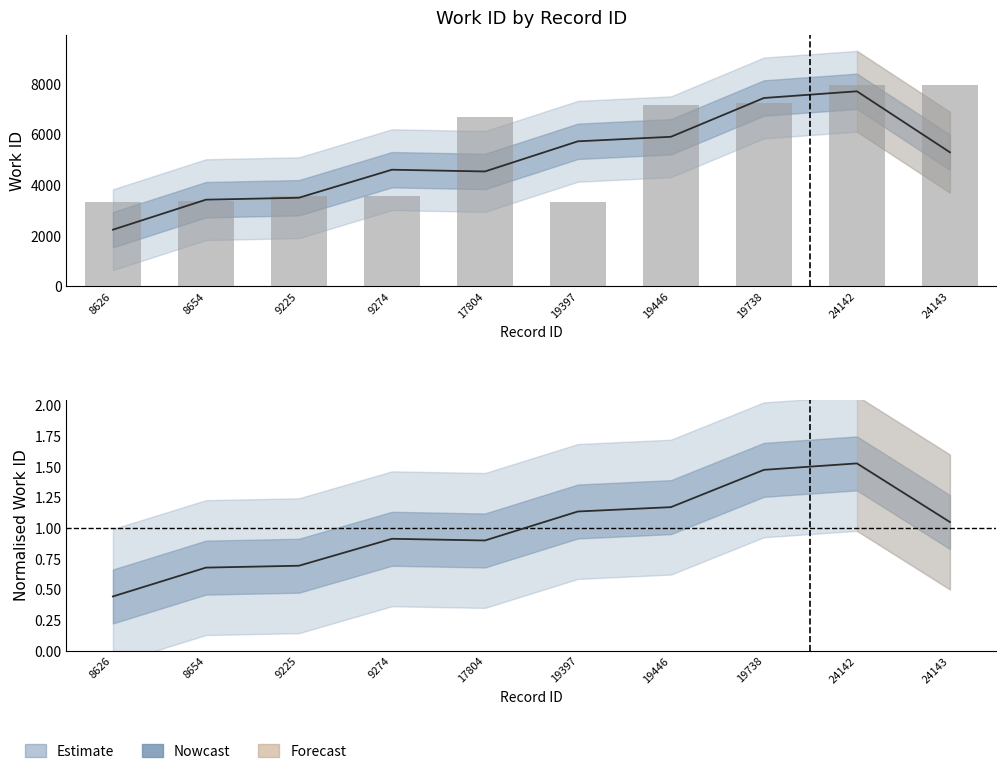

Reading left to right, transcribe all the data shown in this chart.

3353	3377	3561	3585	6704	3353	7165	7240	7960	7960